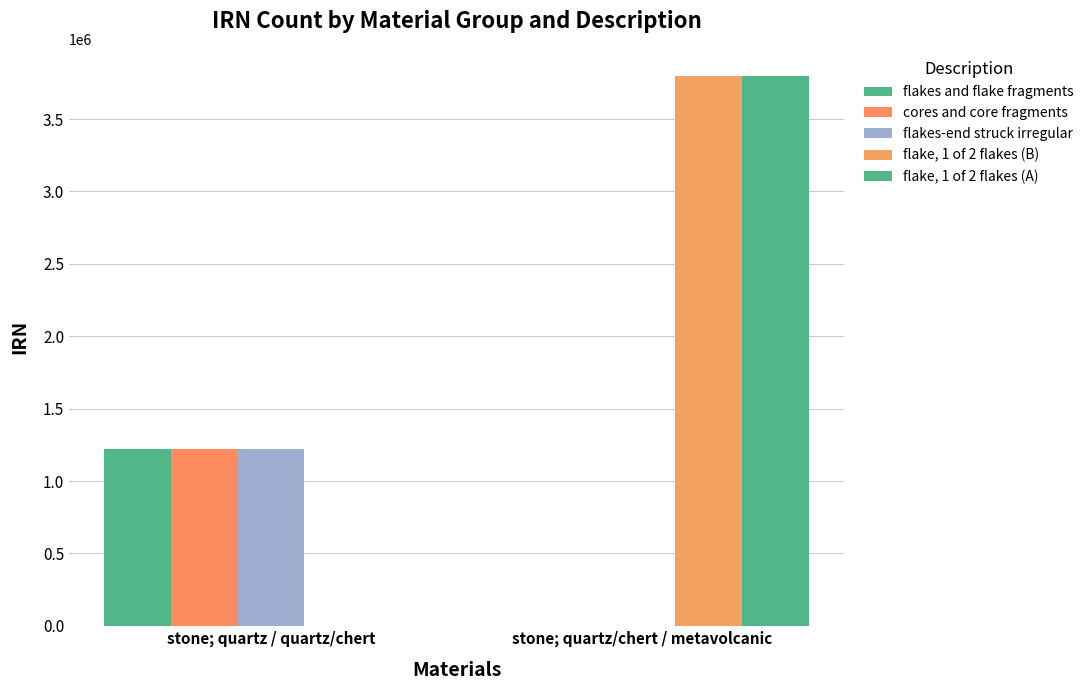

How many values in flakes and flake fragments are above zero?

1